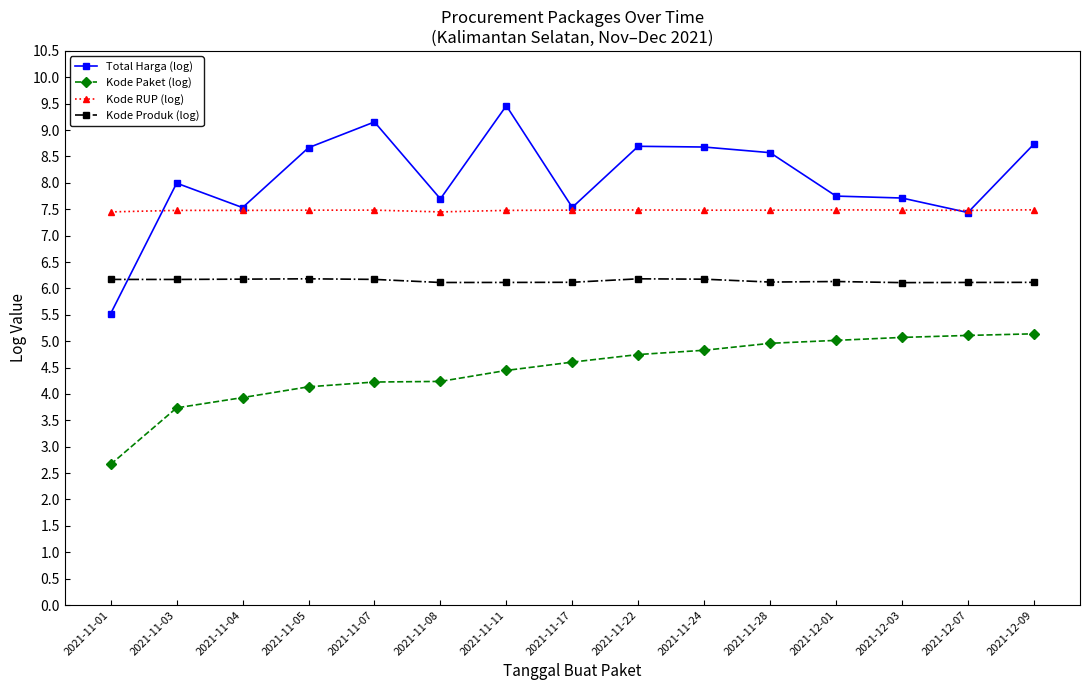

The value of Total Harga (log) at 2021-11-28 is 8.6. True or false?

True